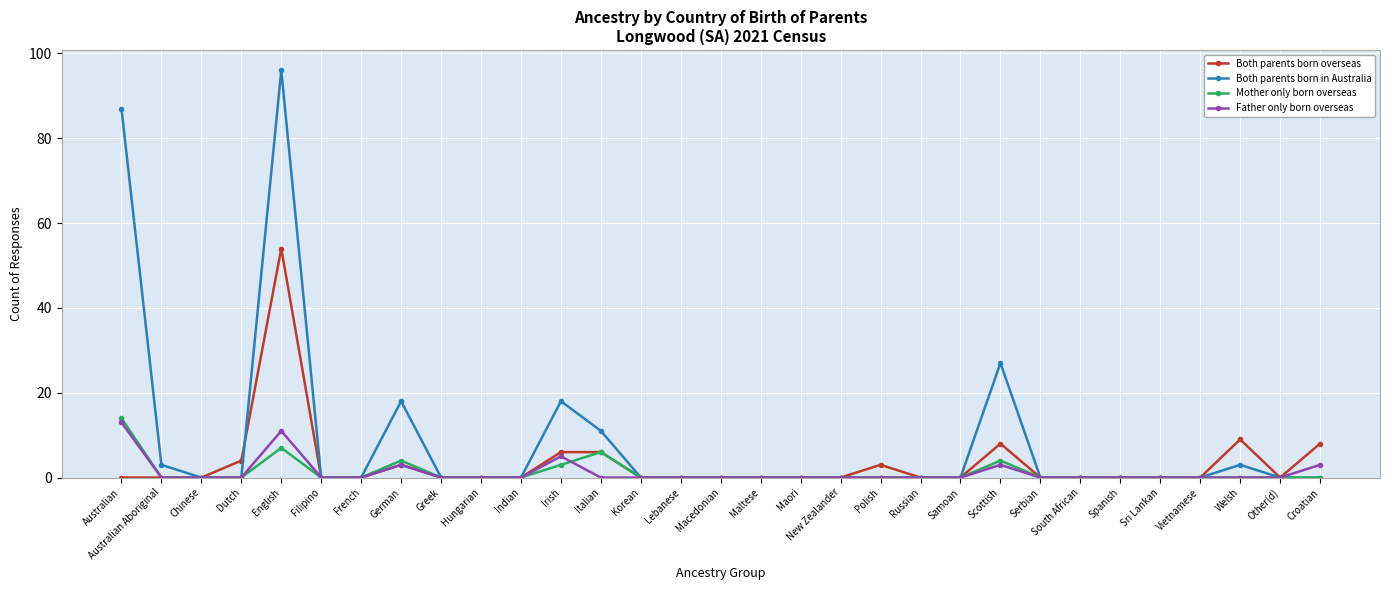

The value of Both parents born in Australia at Vietnamese is -31. True or false?

False